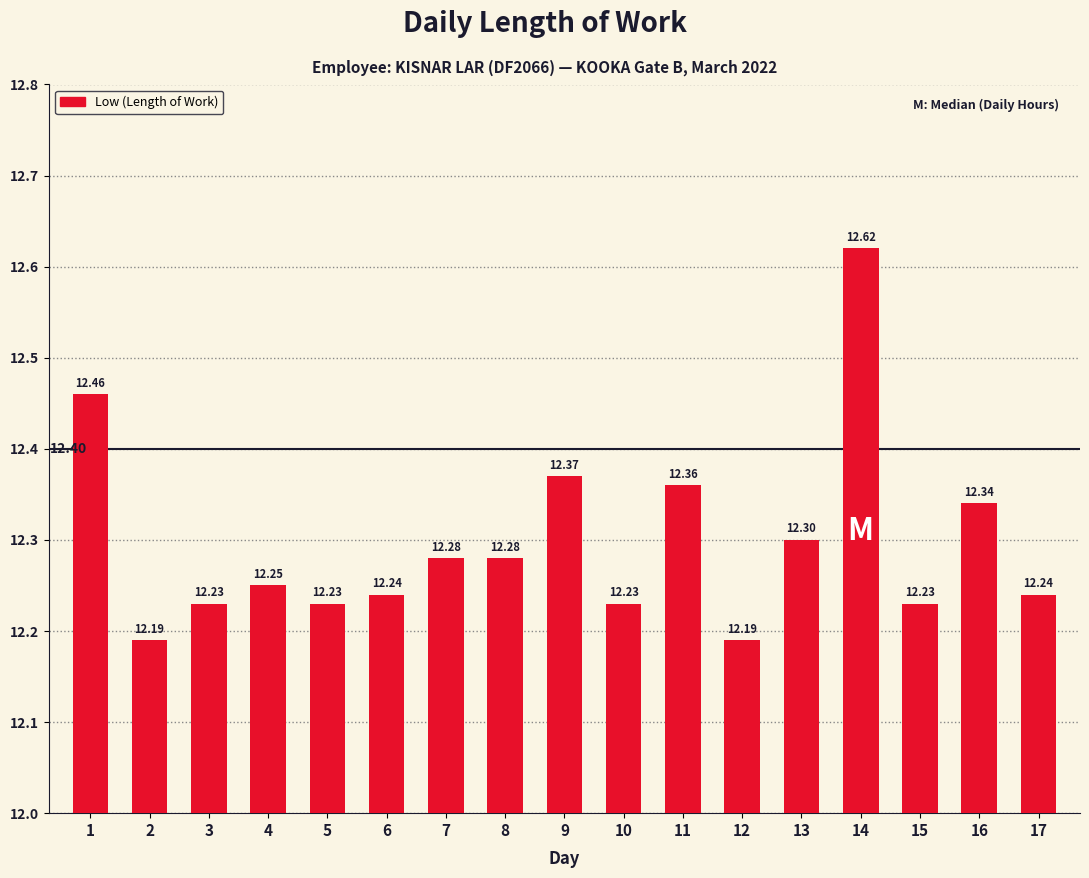

Between 9 and 15, which is larger?

9